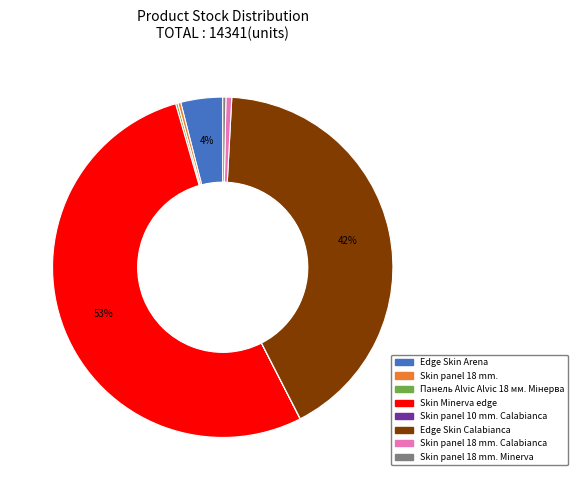

Which category has the biggest portion of the pie?

Skin Minerva edge